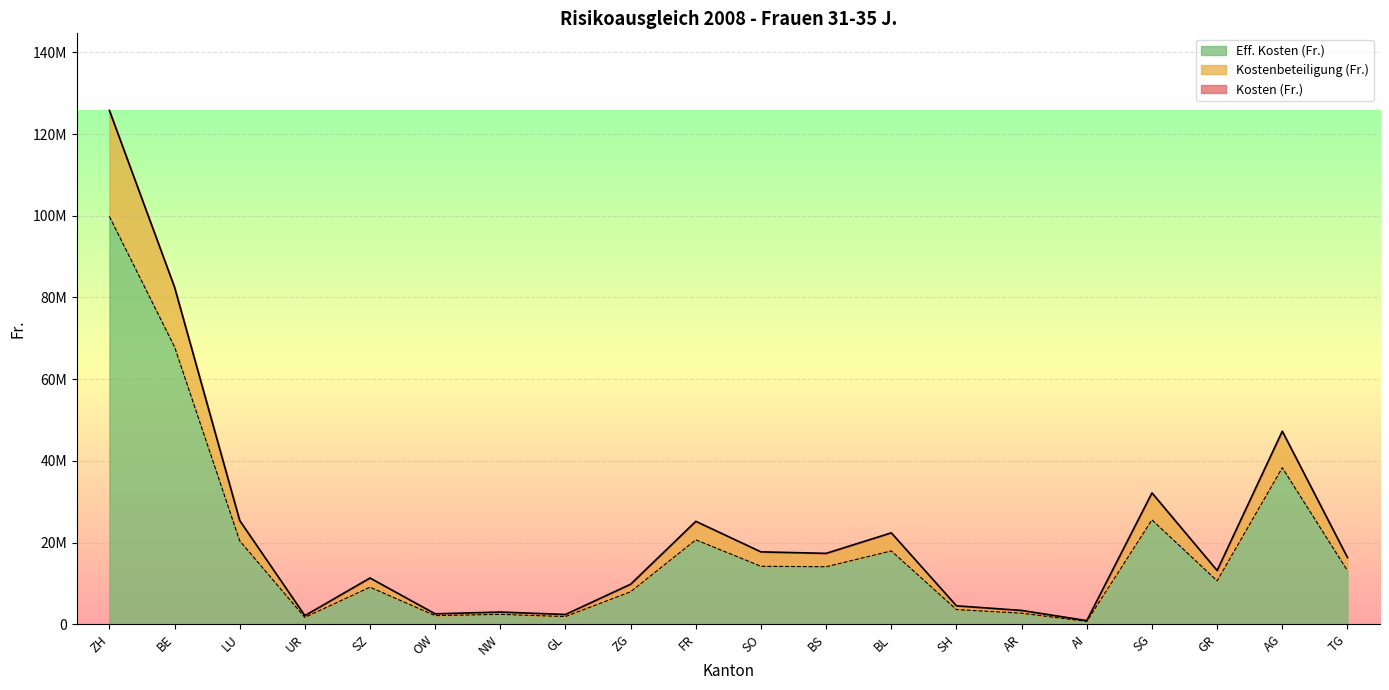

Where is the first local maximum for Kosten (Fr.)?

SZ